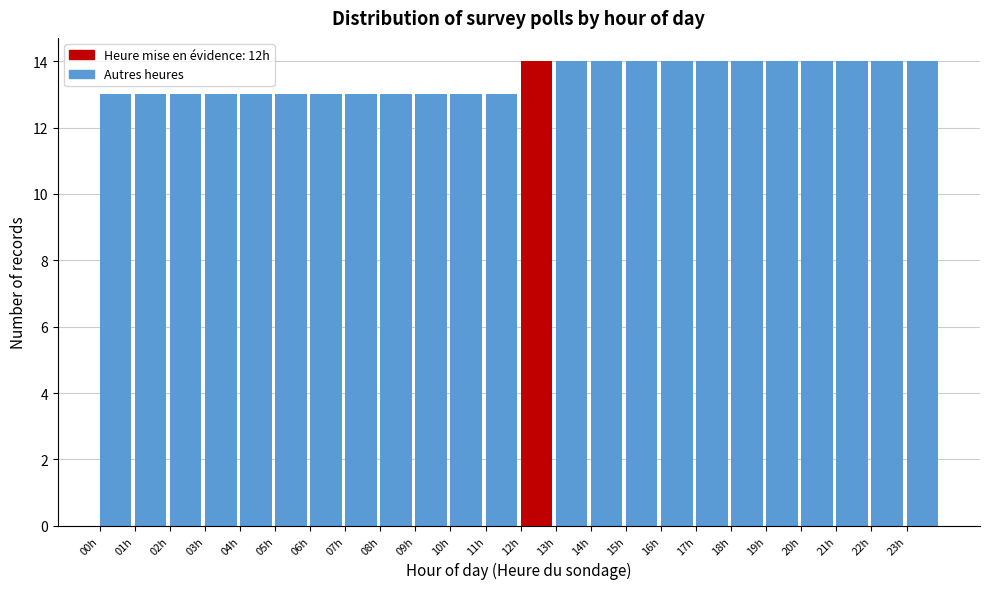

Reading left to right, transcribe this chart: for each bar, give the range it covers on the x-axis and its height. The values are not printed on the chart, so give them approximately, as read against the axis.

0 to 1: 13
1 to 2: 13
2 to 3: 13
3 to 4: 13
4 to 5: 13
5 to 6: 13
6 to 7: 13
7 to 8: 13
8 to 9: 13
9 to 10: 13
10 to 11: 13
11 to 12: 13
12 to 13: 14
13 to 14: 14
14 to 15: 14
15 to 16: 14
16 to 17: 14
17 to 18: 14
18 to 19: 14
19 to 20: 14
20 to 21: 14
21 to 22: 14
22 to 23: 14
23 to 24: 14